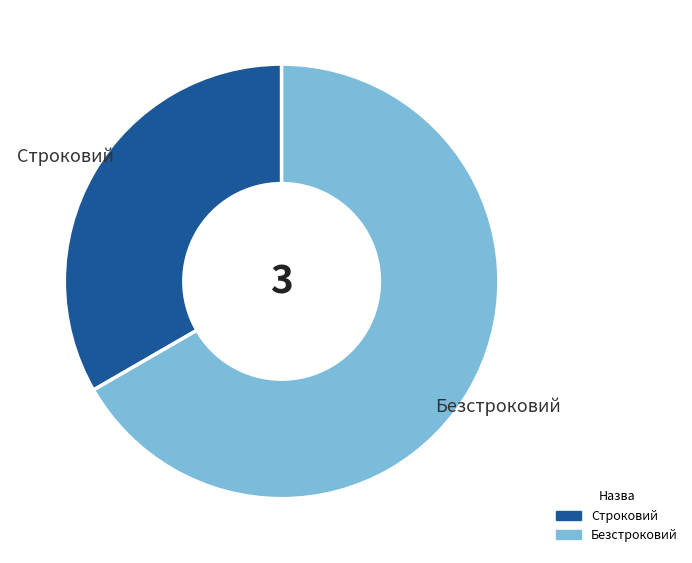

How many slices are in this pie chart?

2